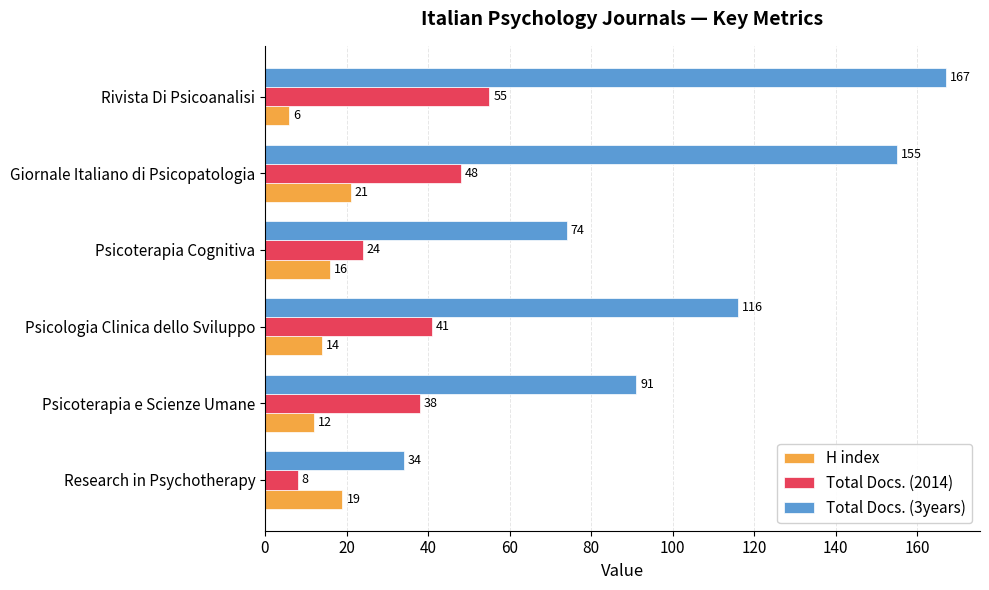

What is the difference between the maximum and minimum values in the Total Docs. (3years) series?

133